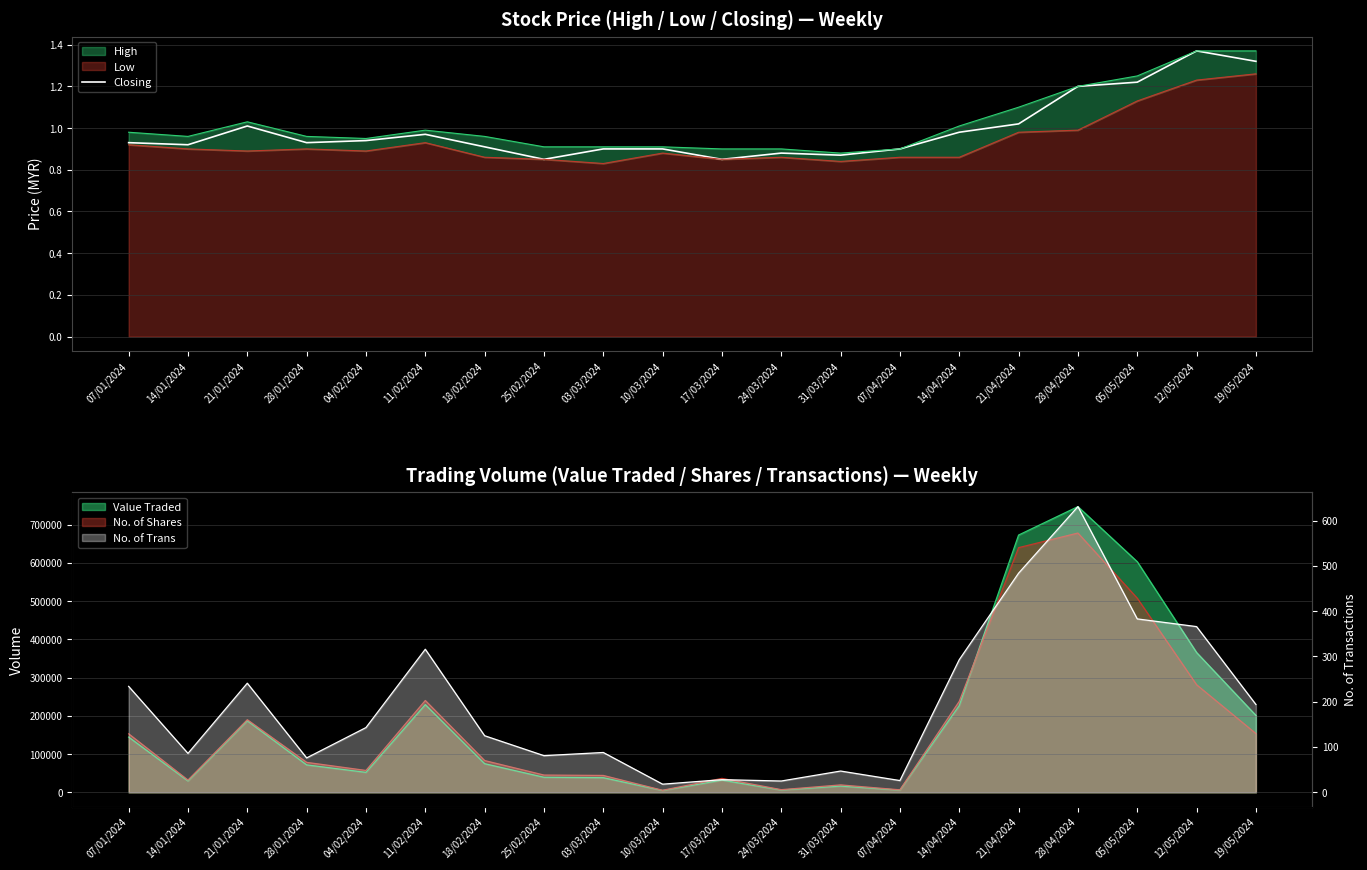

What is the maximum value shown in the chart?

1.4